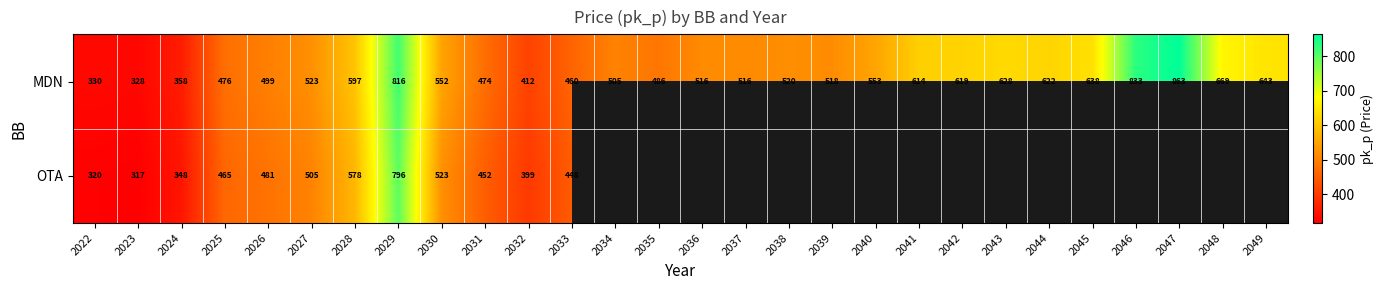

Which category has the highest value across all series?

2047